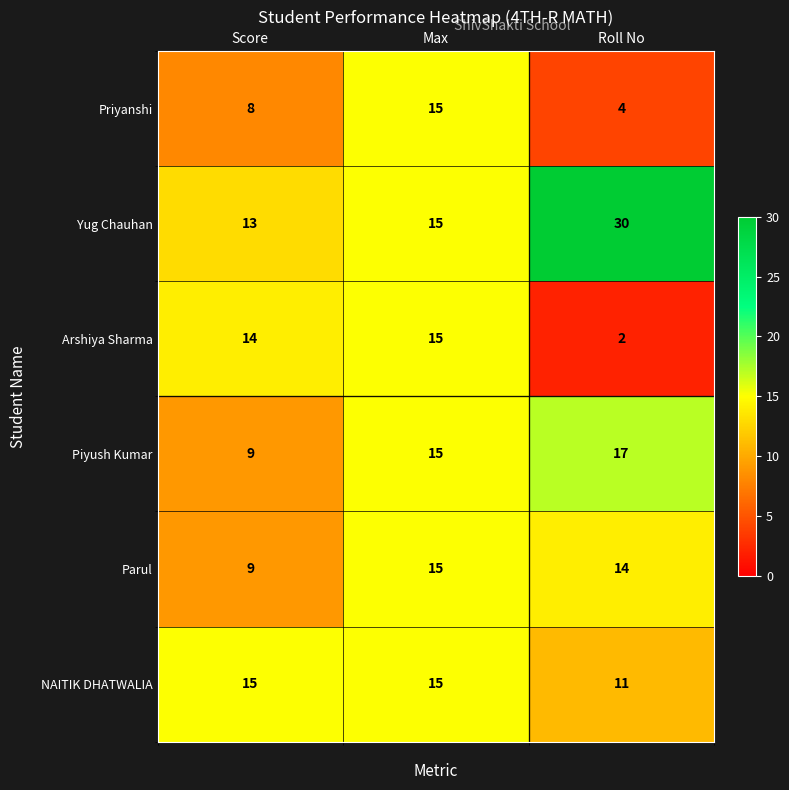

Reading left to right, list all the values displayed in this chart.

Priyanshi: 8	15	4
Yug Chauhan: 13	15	30
Arshiya Sharma: 14	15	2
Piyush Kumar: 9	15	17
Parul: 9	15	14
NAITIK DHATWALIA: 15	15	11